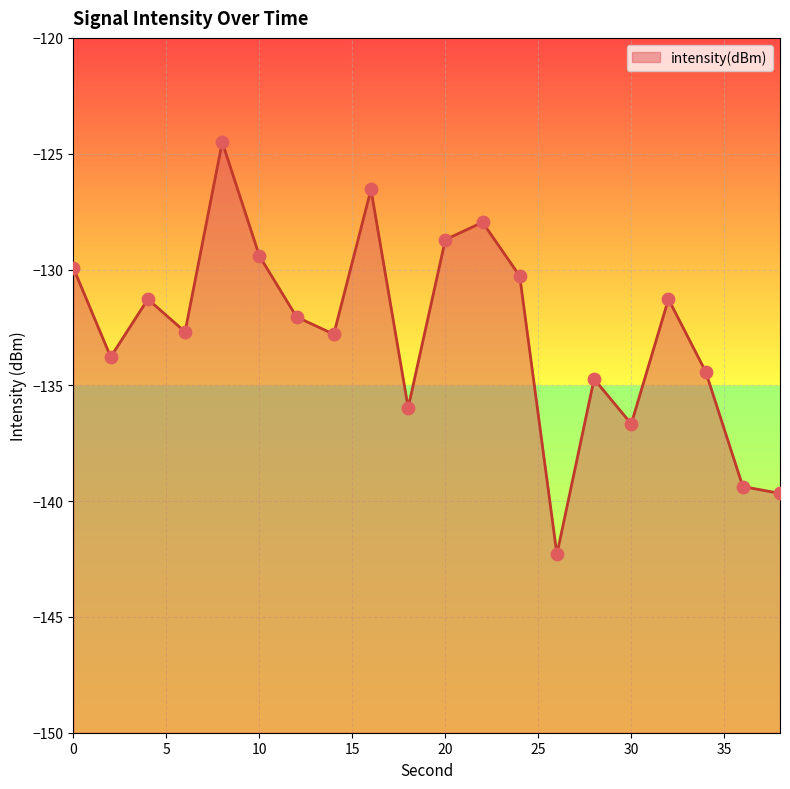

Which has a higher value, 12 or 26?

12